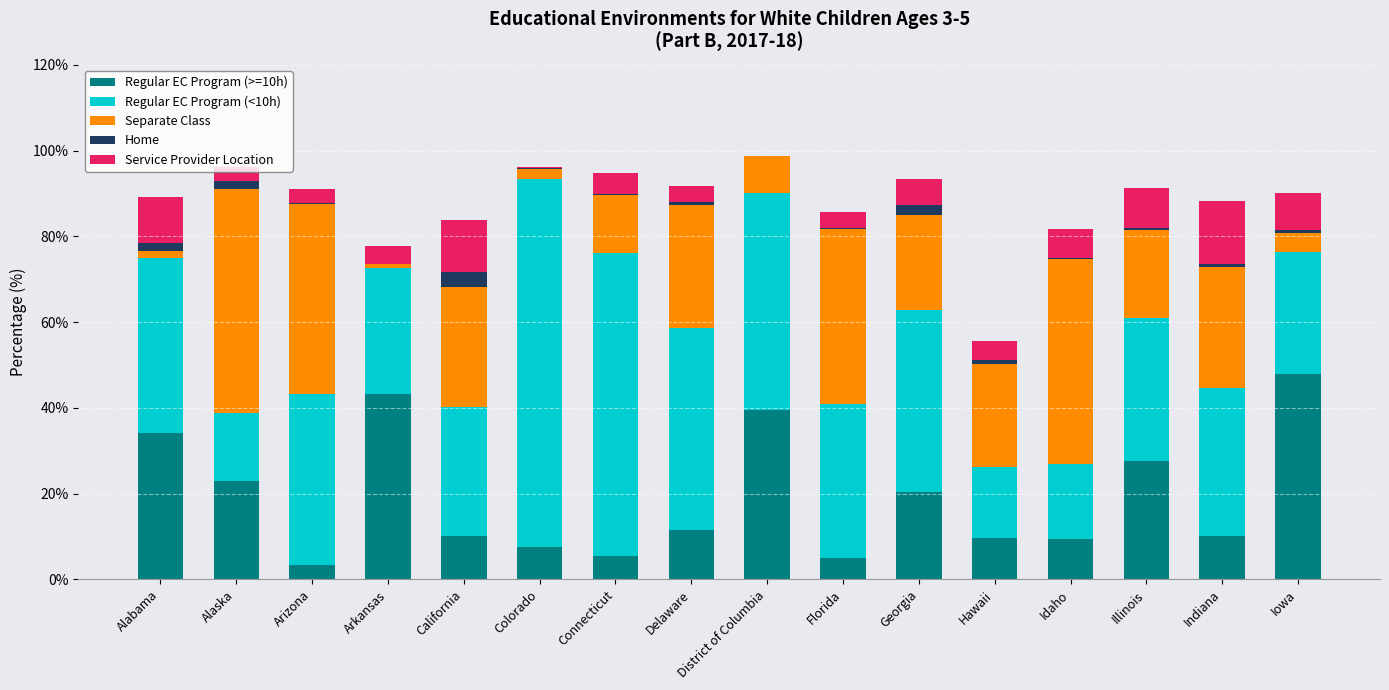

The Regular EC Program (>=10h) series shows 9.6 at Hawaii. True or false?

True